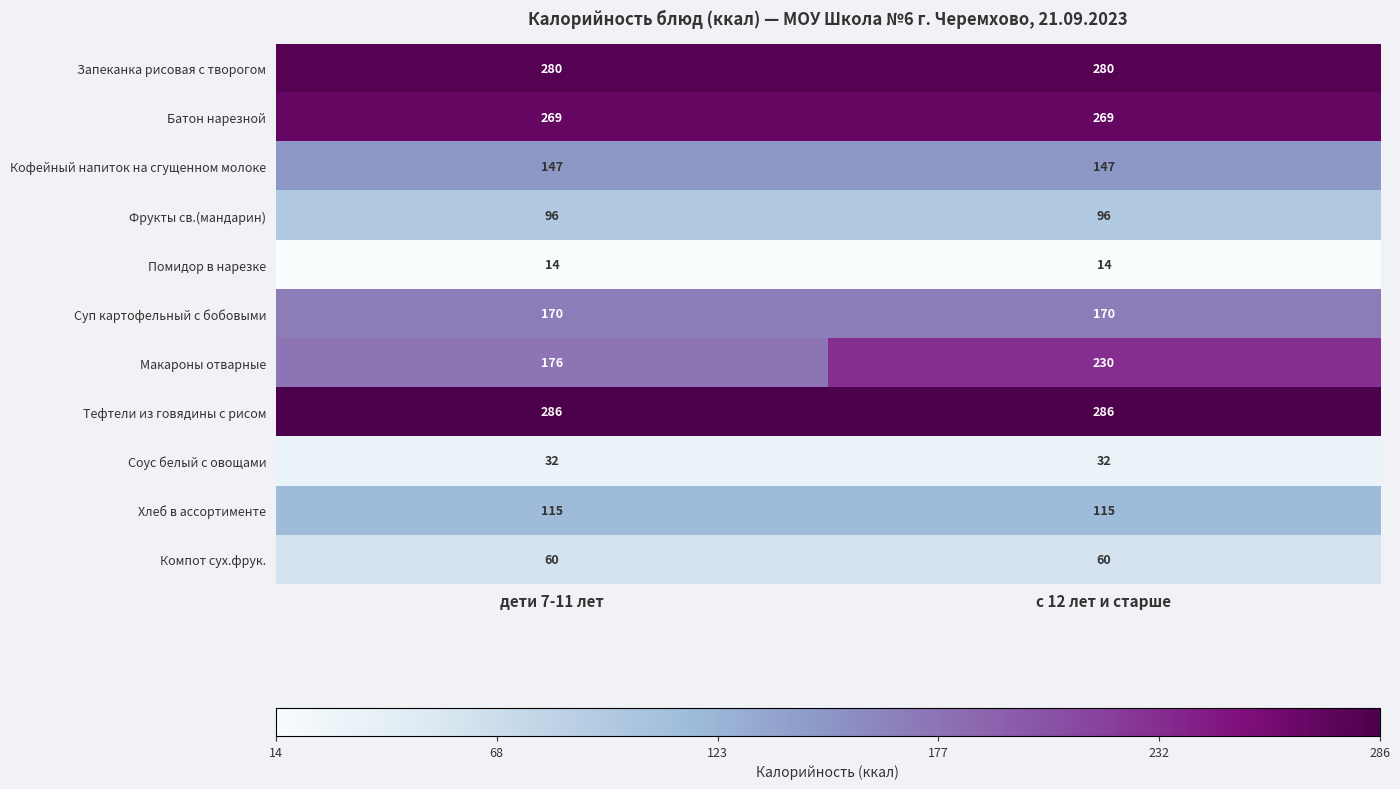

At which category is the sum across all series the highest?

с 12 лет и старше